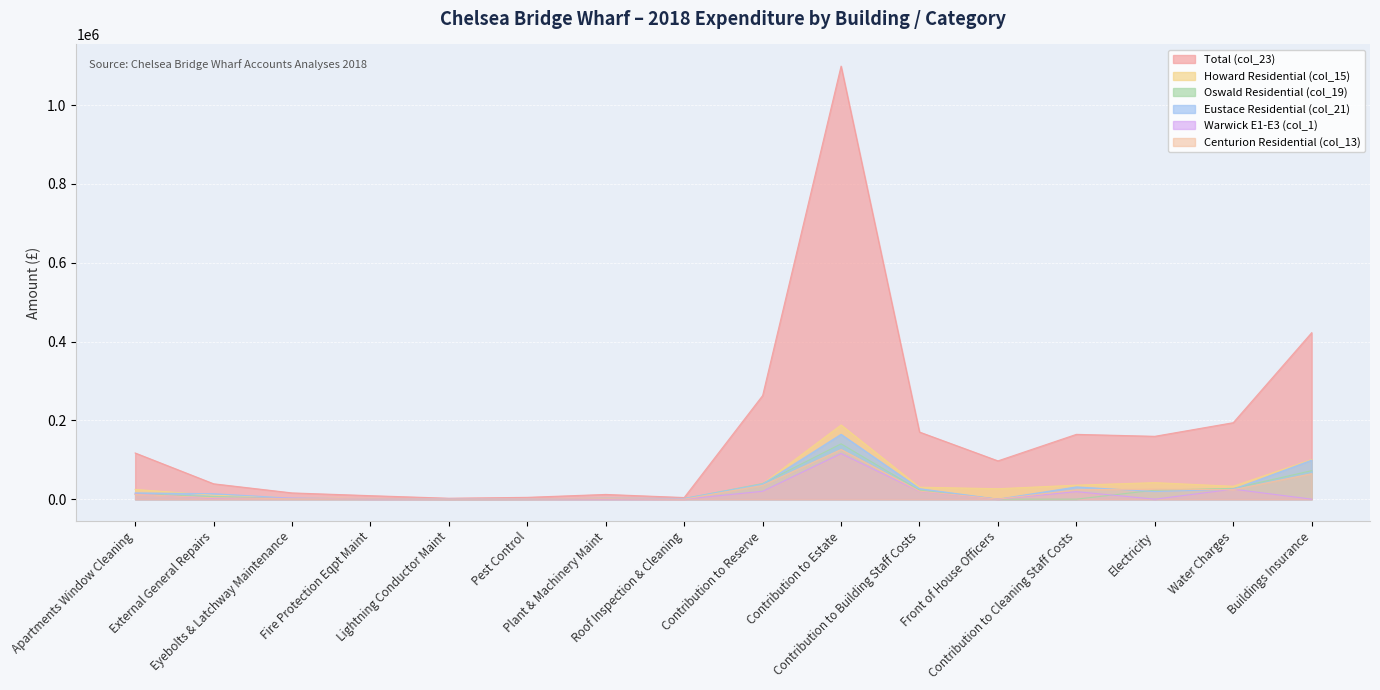

Which has a higher value, Contribution to Building Staff Costs or Fire Protection Eqpt Maint?

Contribution to Building Staff Costs